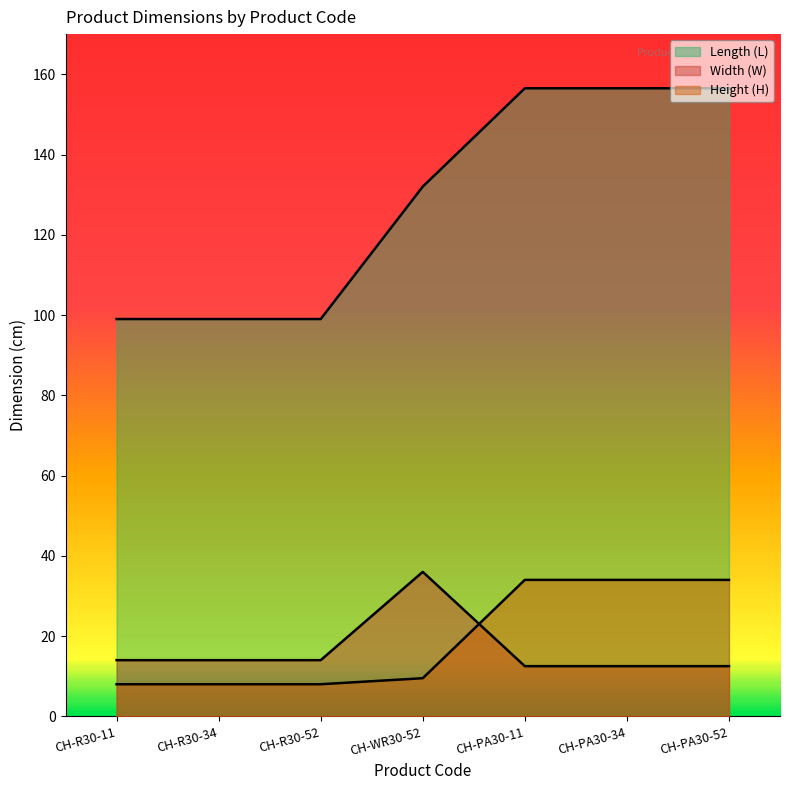

True or false: Height (H) has a value of 34.0 at CH-PA30-34.

True